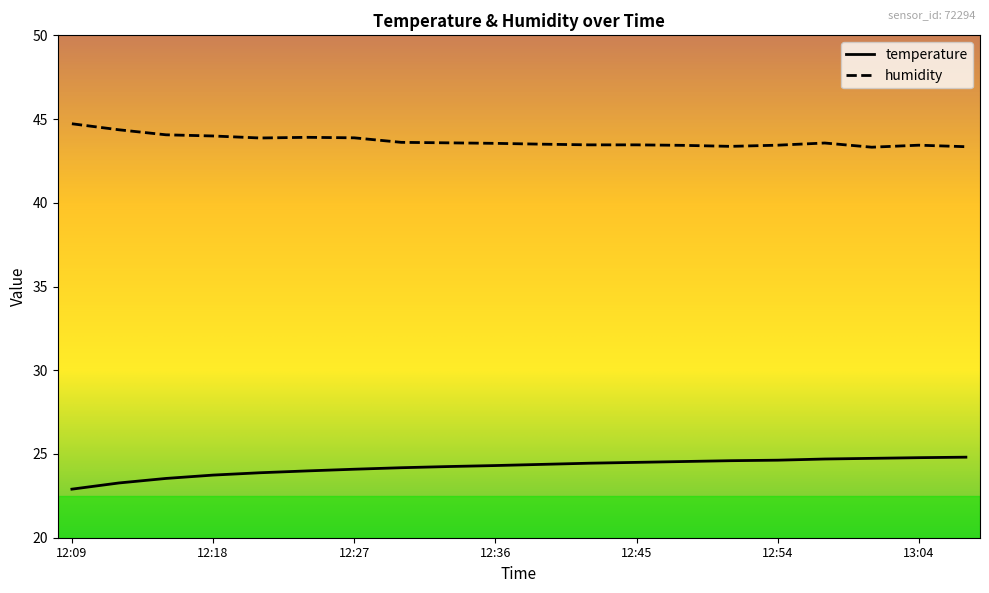

How many lines are shown in the chart?

2